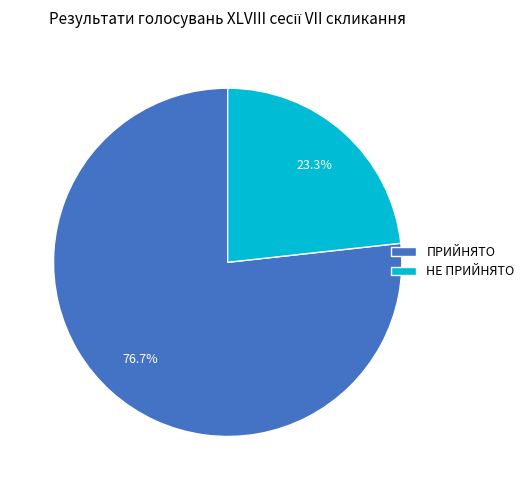

Combined, what portion of the pie is ПРИЙНЯТО and НЕ ПРИЙНЯТО?

100.0%